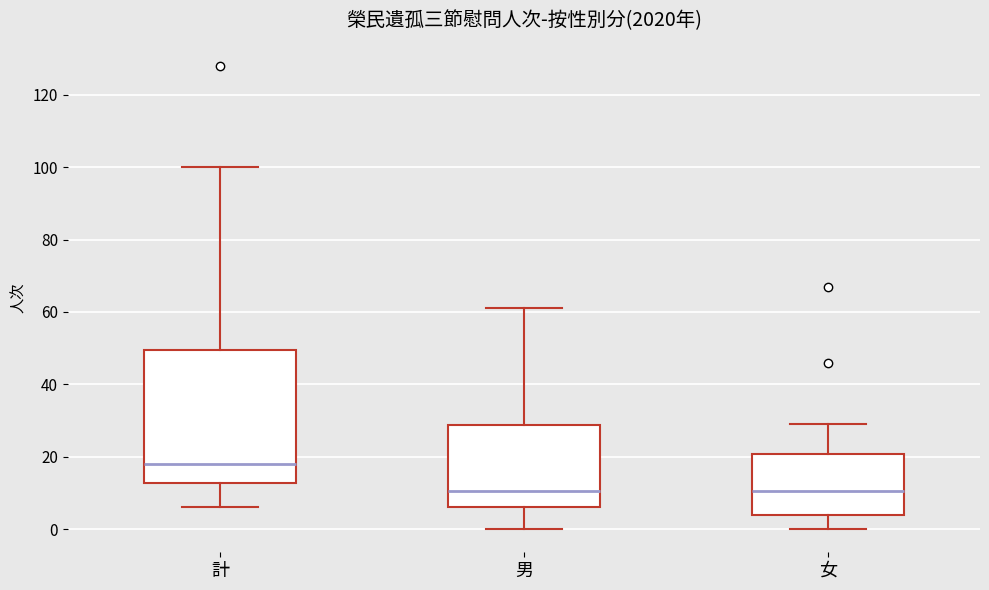

Reading left to right, read every box against the y-axis: the position of its median line, the range the box covers, and the ends of its whiskers. The values are not printed on the chart, so give them approximately, as read against the axis.

計: median 18, box 12 to 50, whiskers 6 to 100
男: median 10, box 6 to 28, whiskers 0 to 62
女: median 10, box 4 to 20, whiskers 0 to 30